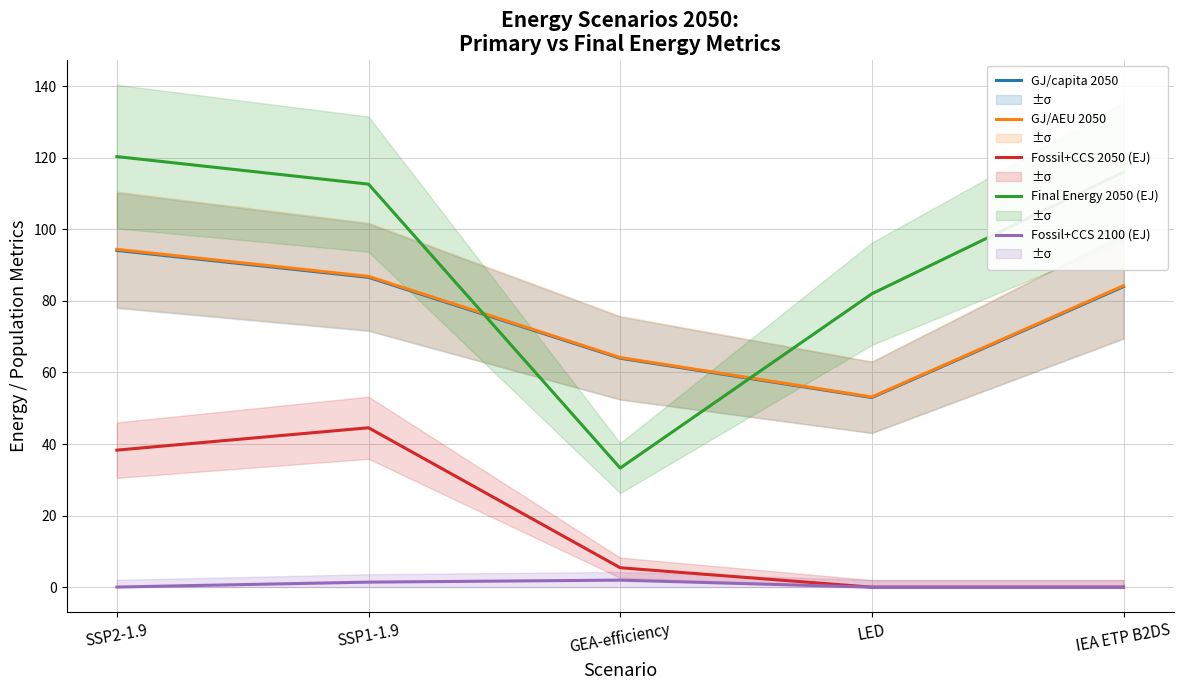

The GJ/AEU 2050 series shows 86.9 at SSP1-1.9. True or false?

True